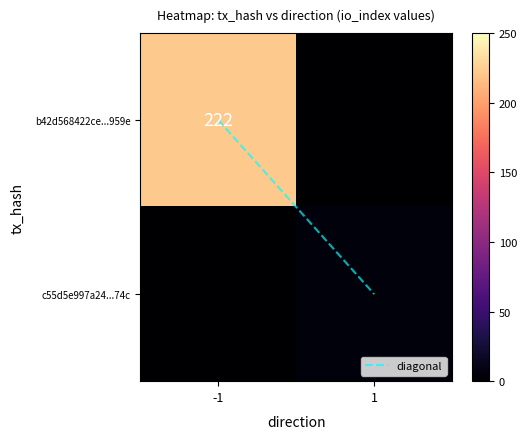

Between 1 and -1, which is larger?

1